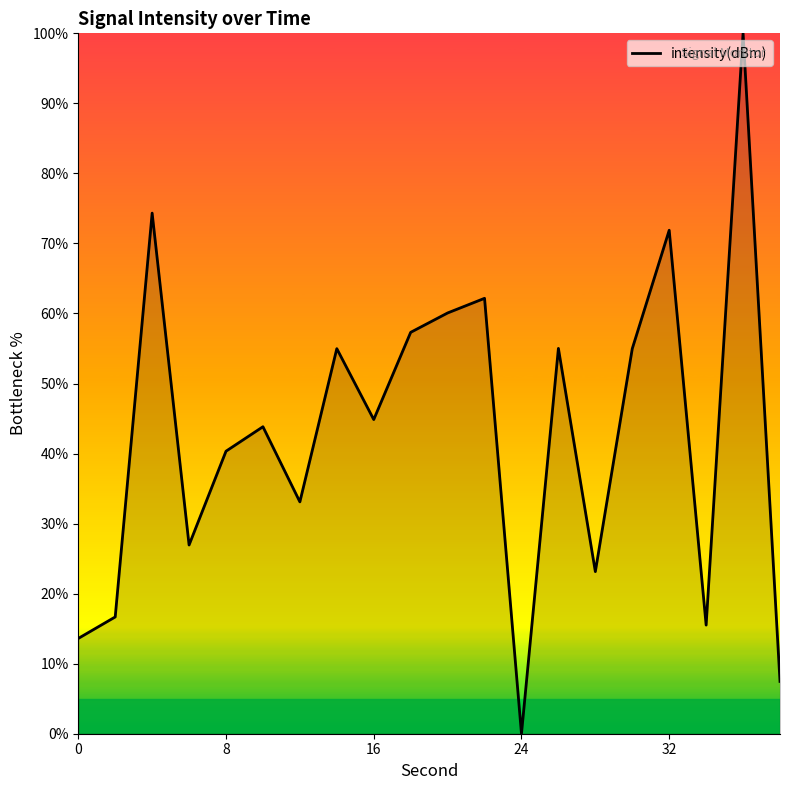

How many categories are shown in the chart?

20